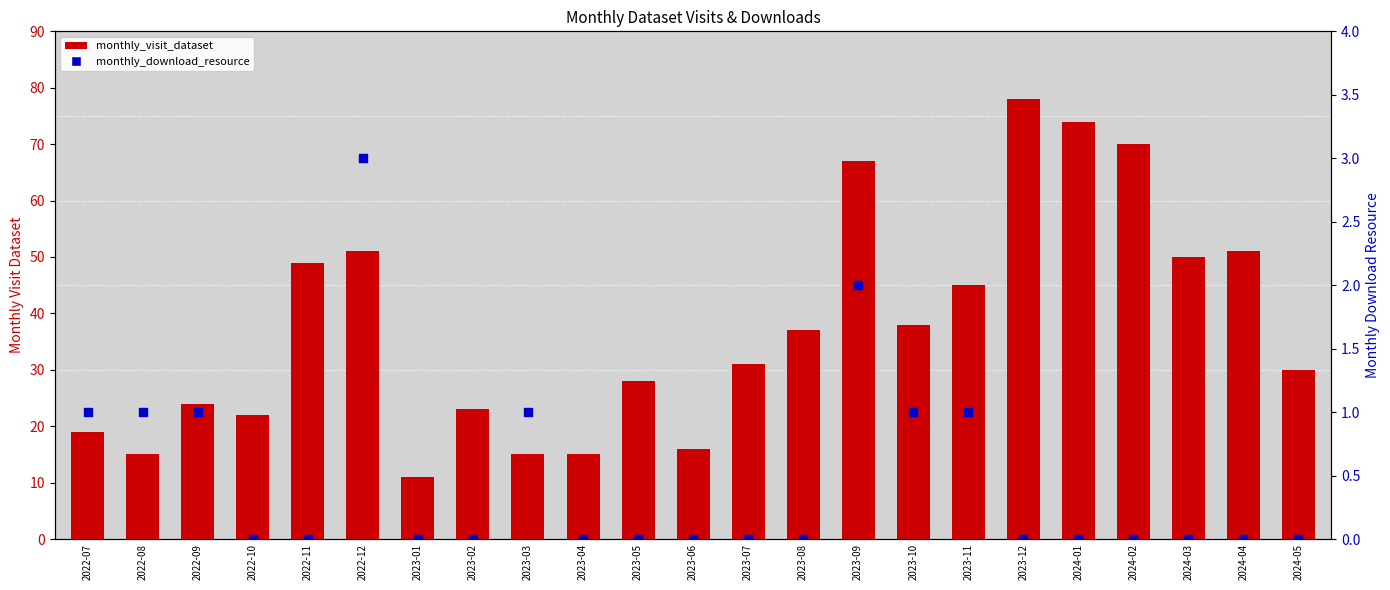

At how many categories does at least one series exceed 72?

2